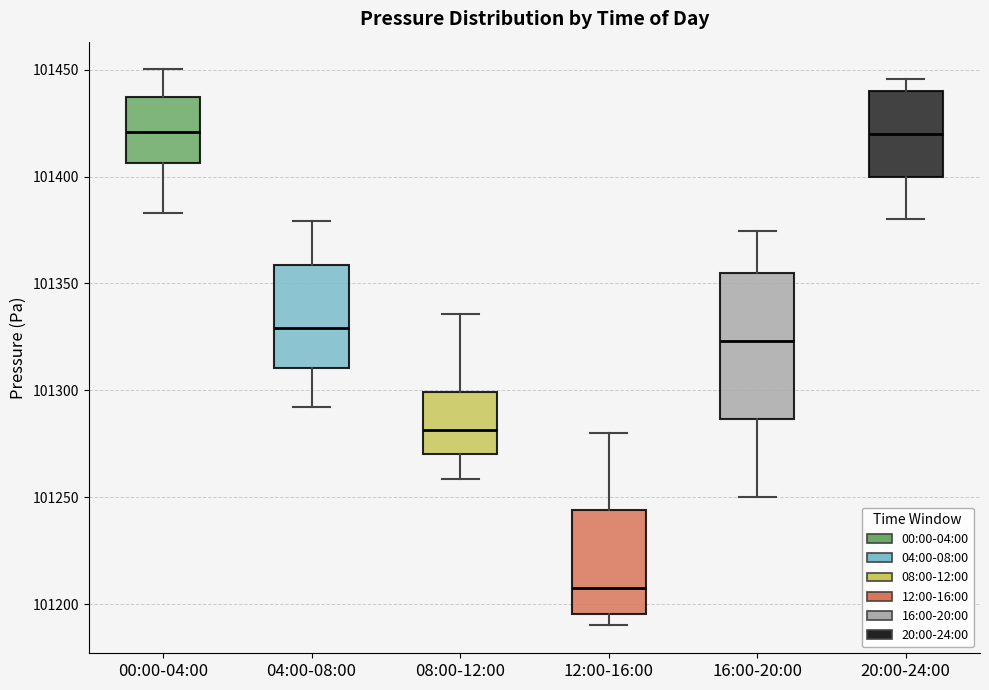

Where is the lower edge of the box for 16:00-20:00 on the y-axis? The values are not printed on the chart, so give them approximately, as read against the axis.

101285